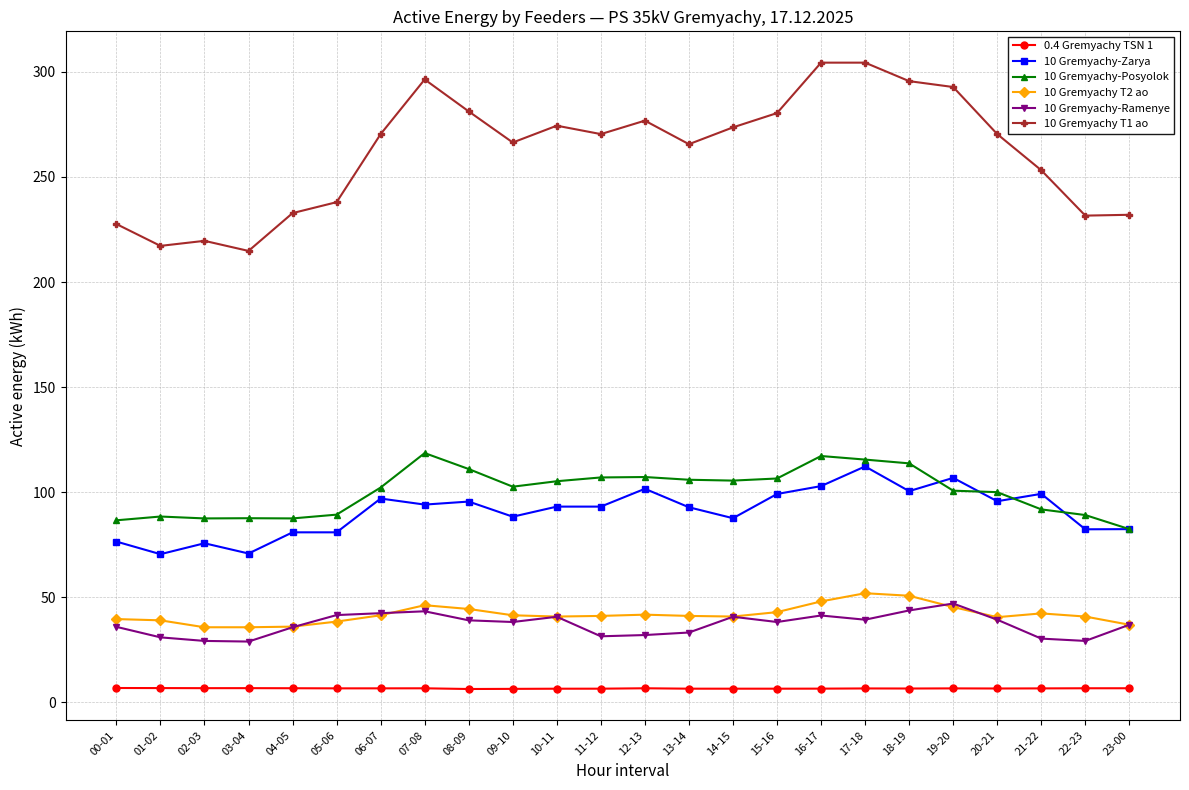

Read the 10 Gremyachy-Posyolok value at 04-05.

87.5